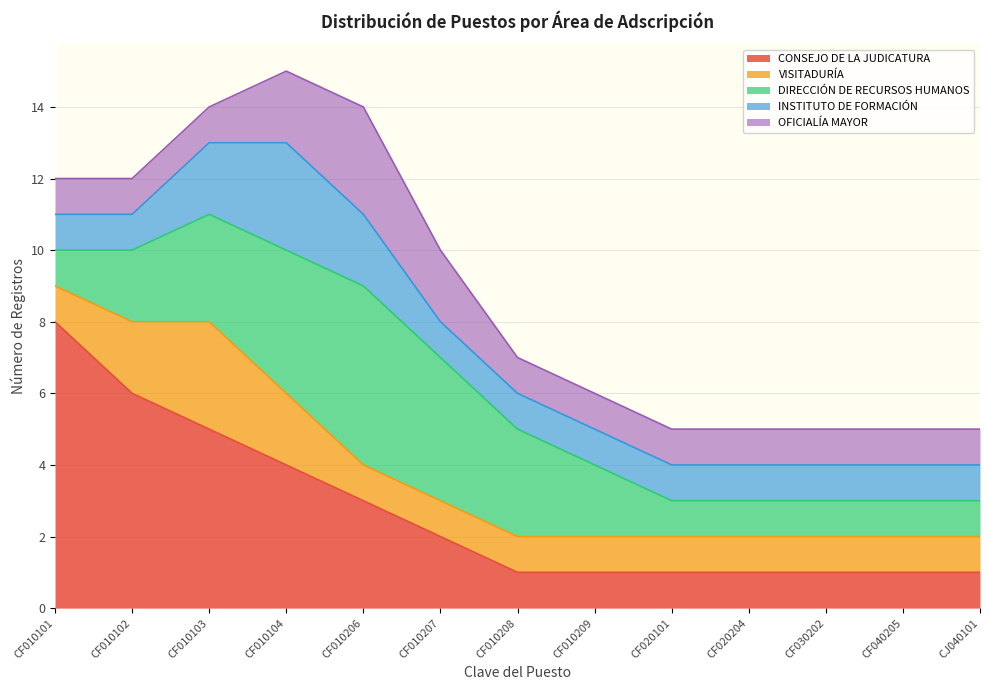

What is the label of the 3rd point from the left?

CF010103